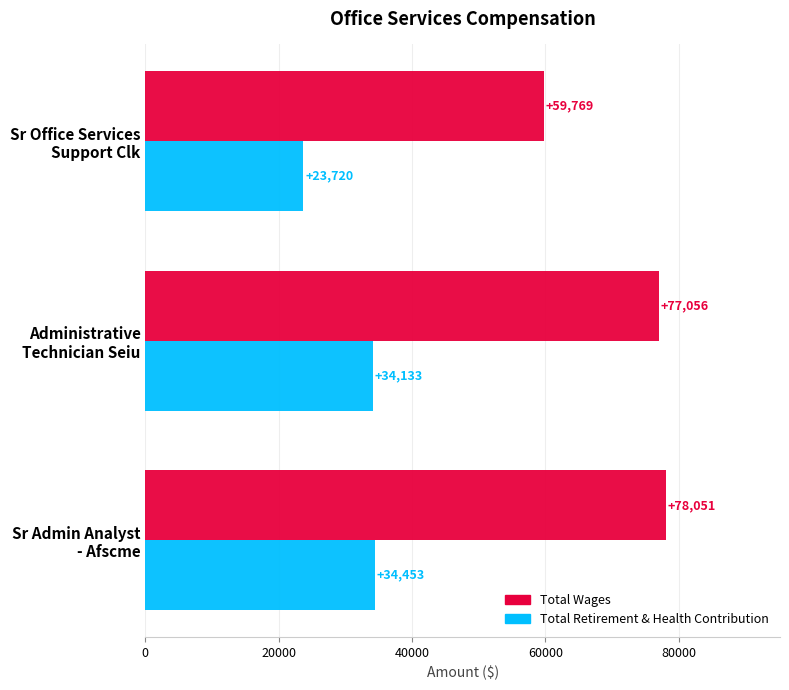

Which series has the largest range (max minus min)?

Total Wages